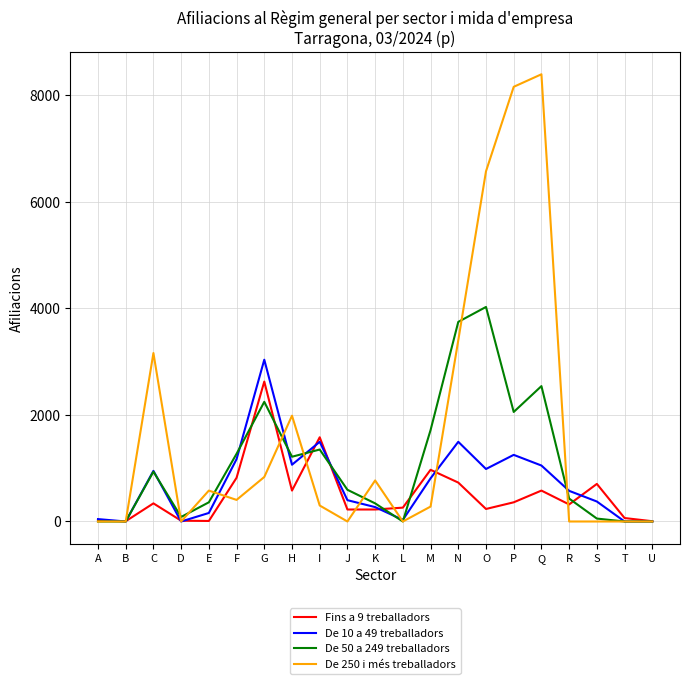

At which label is Fins a 9 treballadors closest to 1315?

I